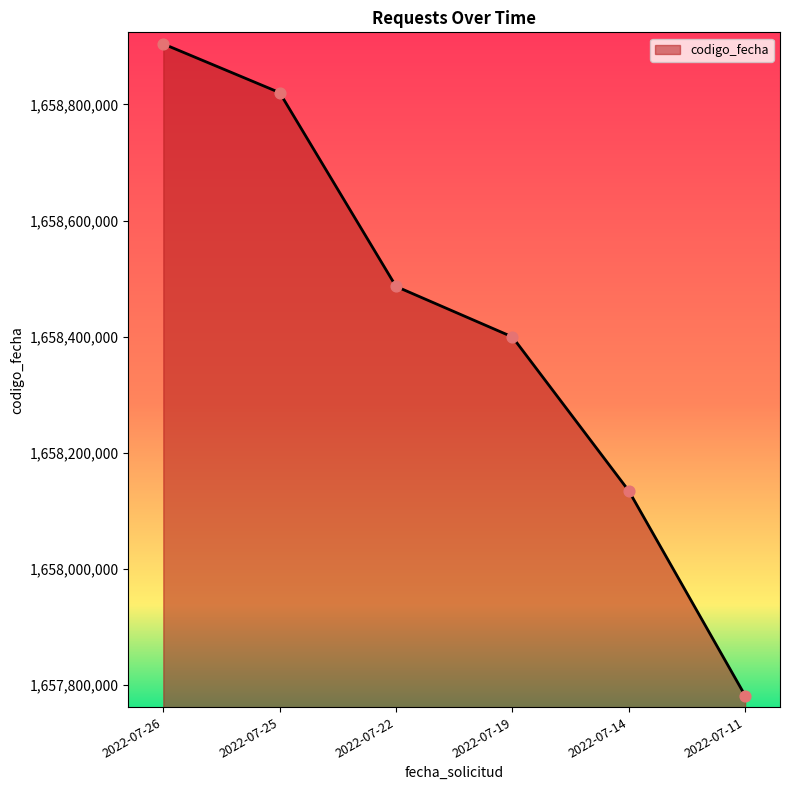

What is the ratio of the value at 2022-07-26 to the value at 2022-07-19?

1.0